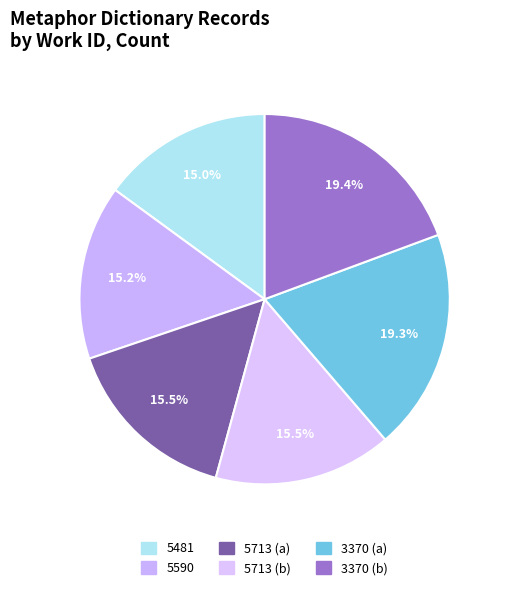

To the nearest percent, what is the difference between the 3370 (b) and 5713 (b) slice percentages?

4%